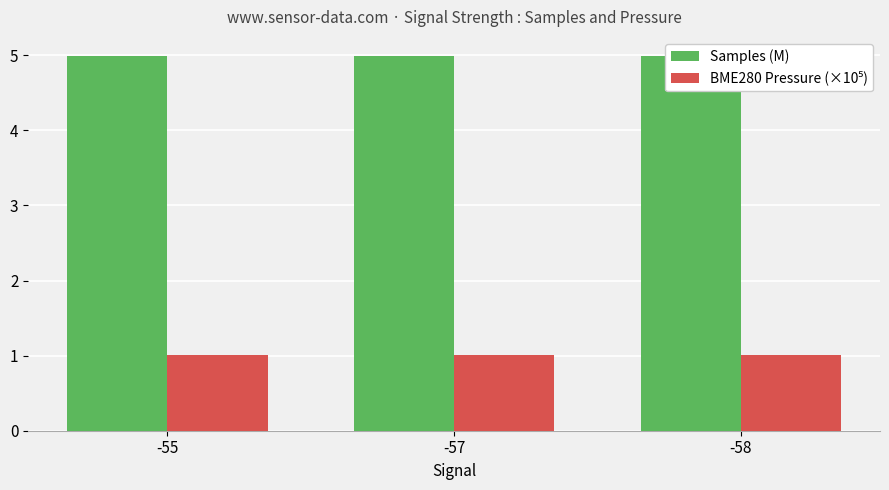

The value of Samples (M) at -55 is 7.6. True or false?

False